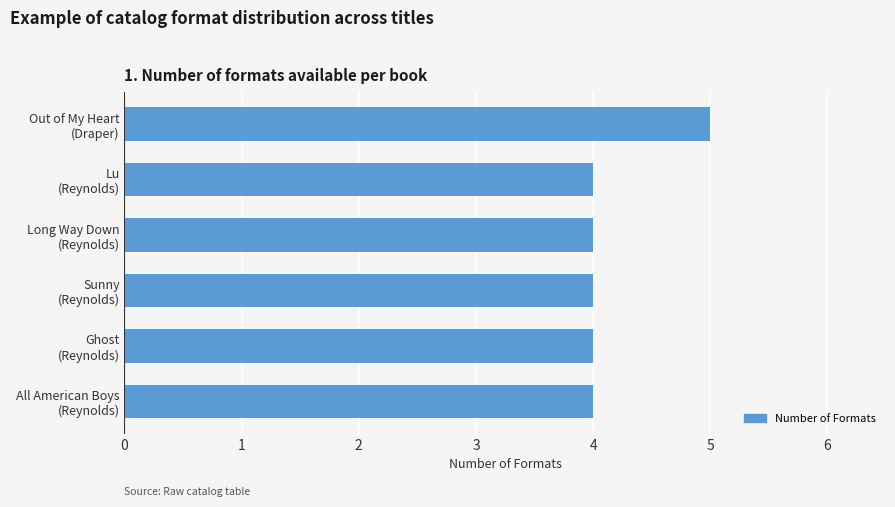

Reading bottom to top, extract all data points from this chart.

4	4	4	4	4	5